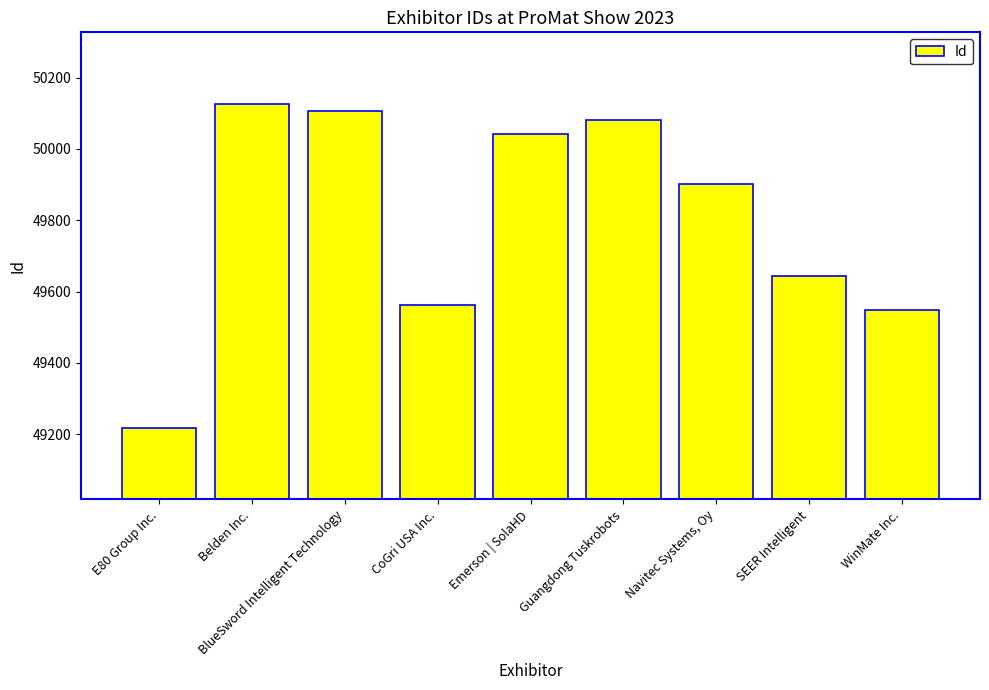

What is the difference between the second highest and second lowest values?

560